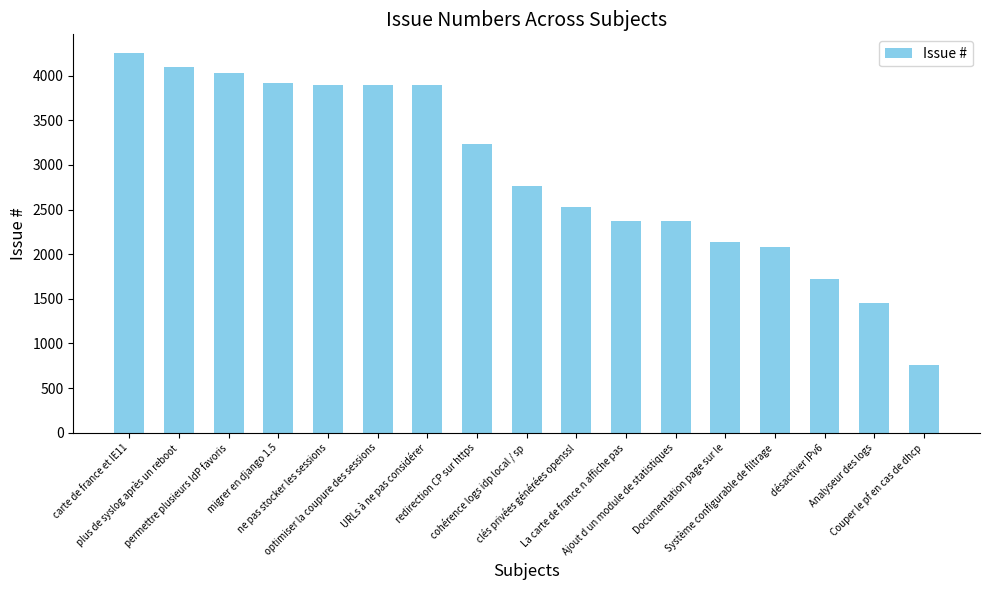

What is the sum of all values?

49399